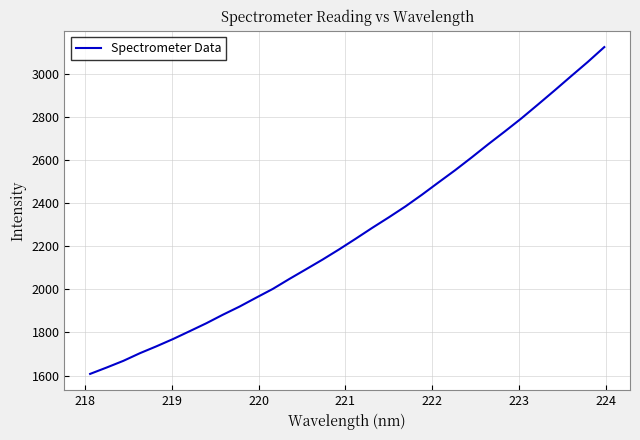

What is the smallest value displayed?

1607.9